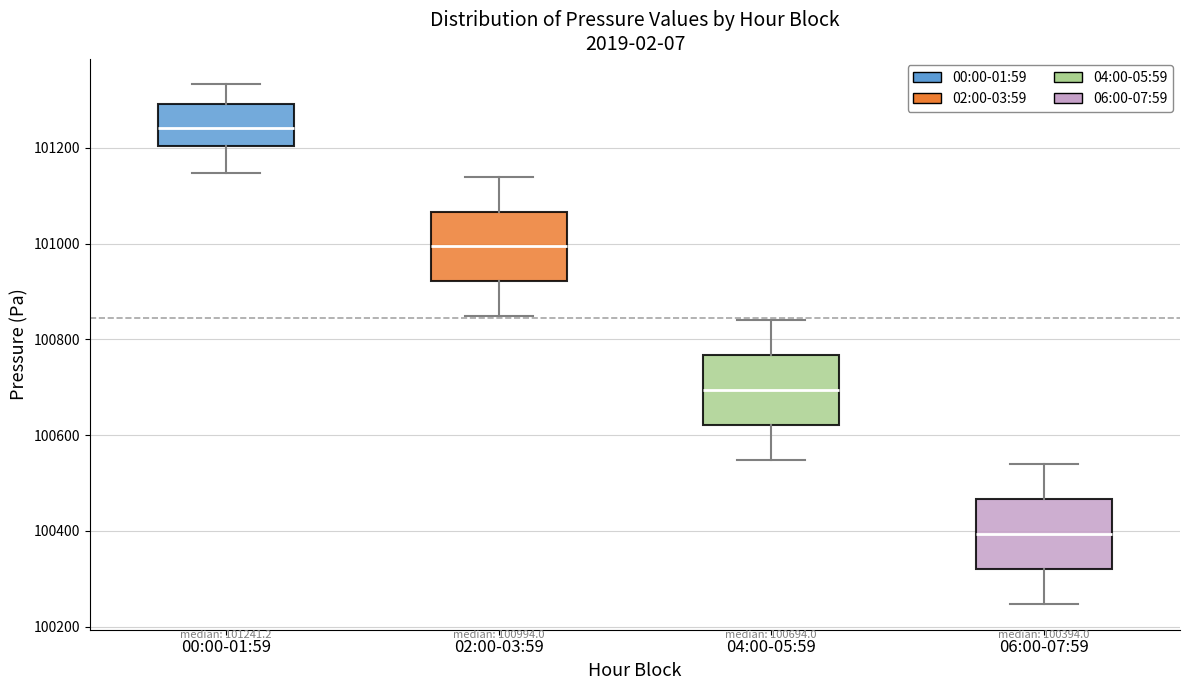

Which box has the lowest median line?

06:00-07:59